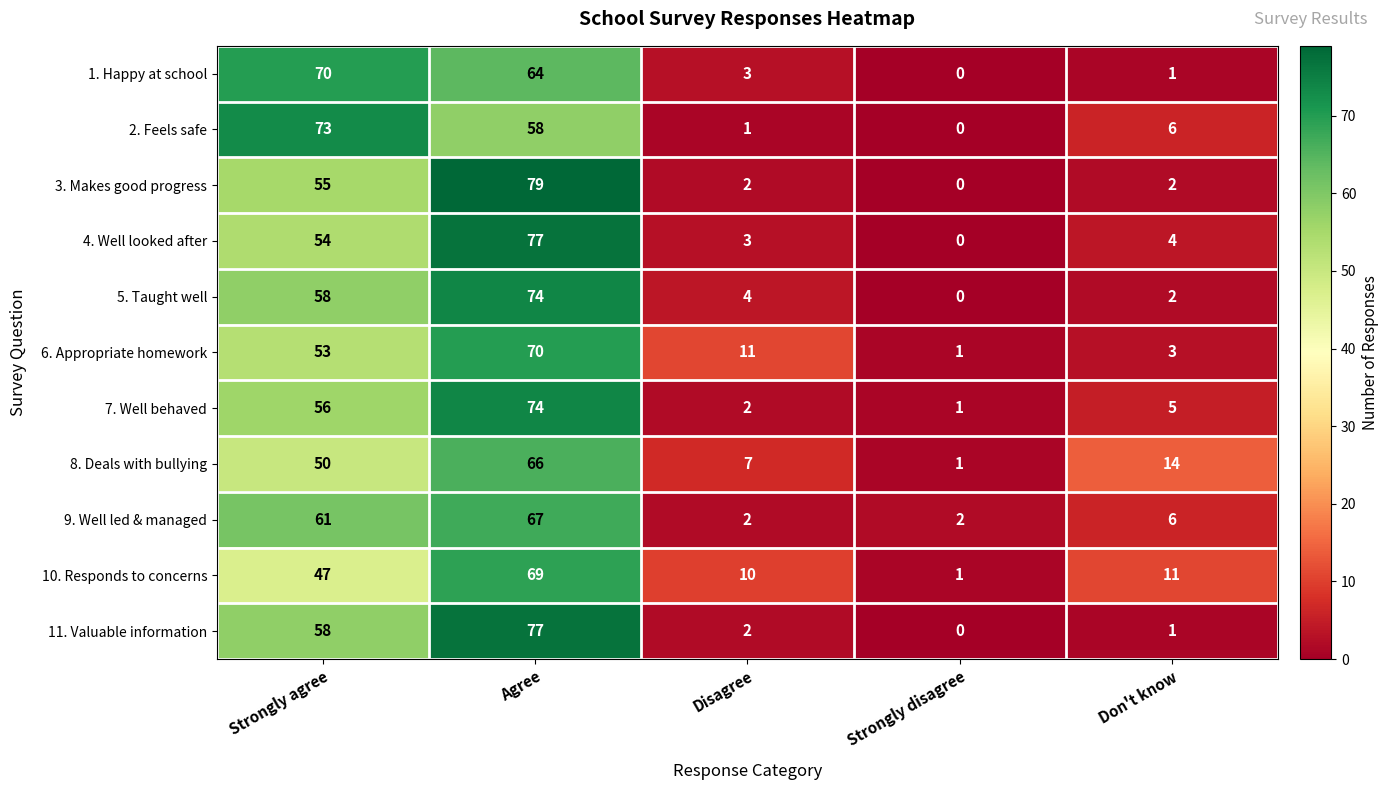

How many distinct data groups are displayed?

11